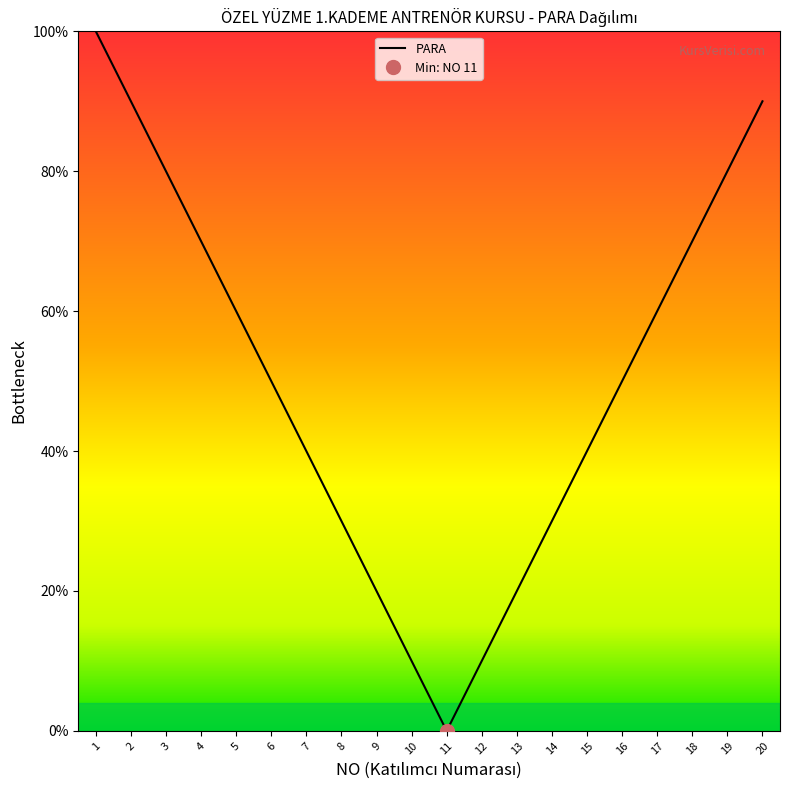

True or false: the data has more than 0 interior local peaks.

False